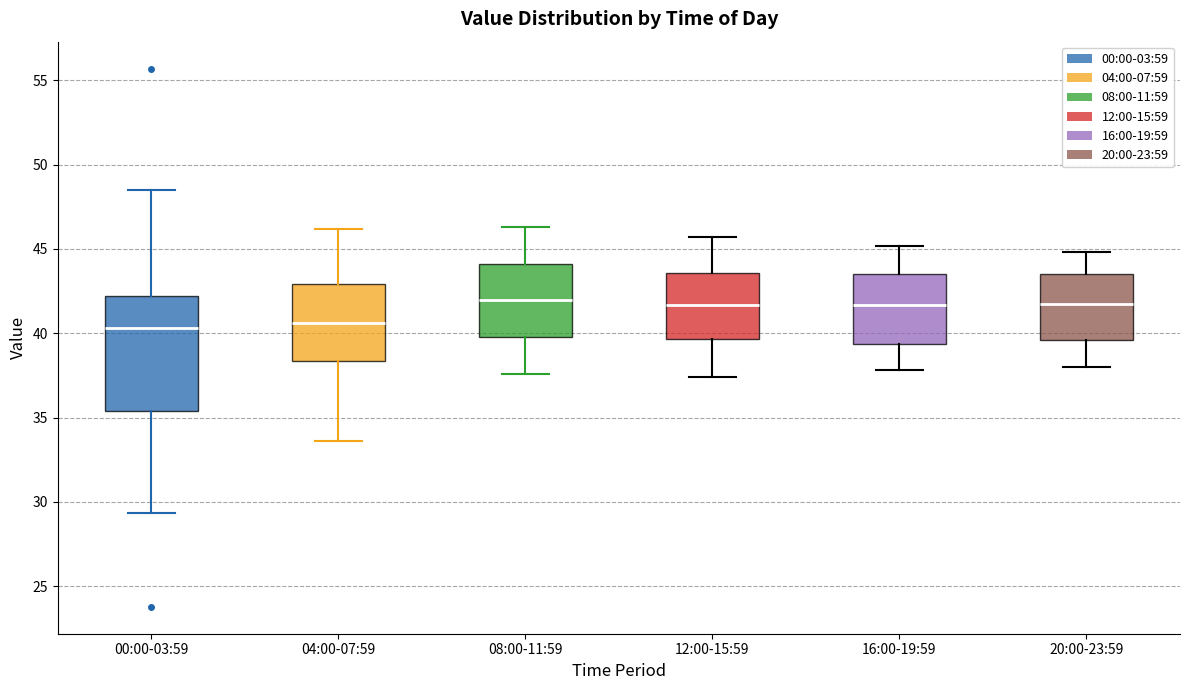

Comparing the boxes themselves (not the whiskers), which one is the tallest?

00:00-03:59